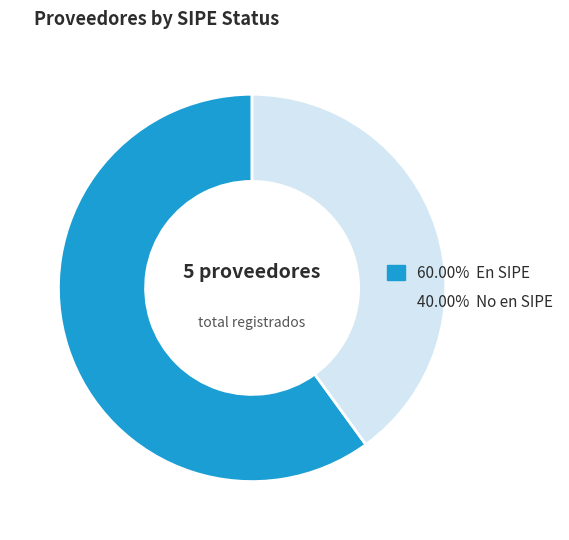

Does 60.00% En SIPE represent more than half of the total?

Yes